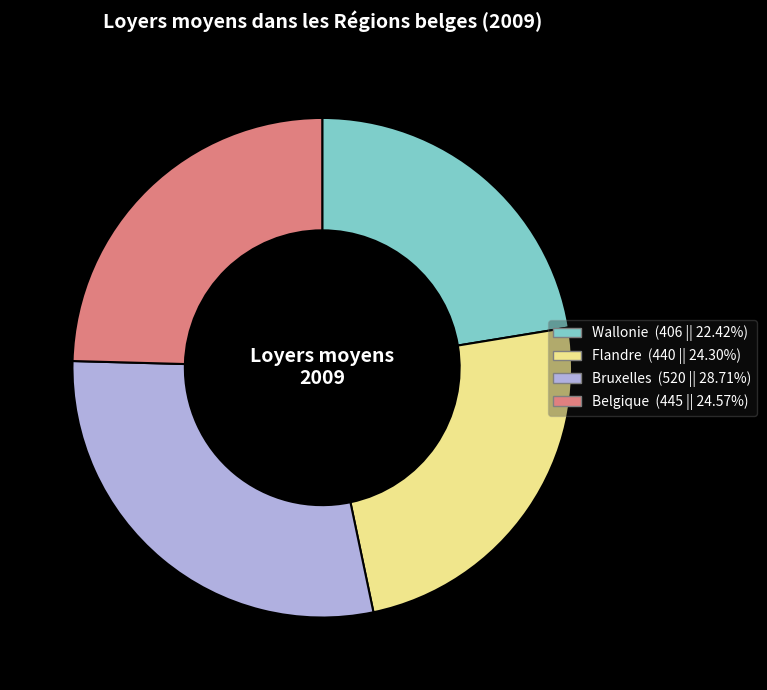

Does Belgique account for over 50% of the chart?

No